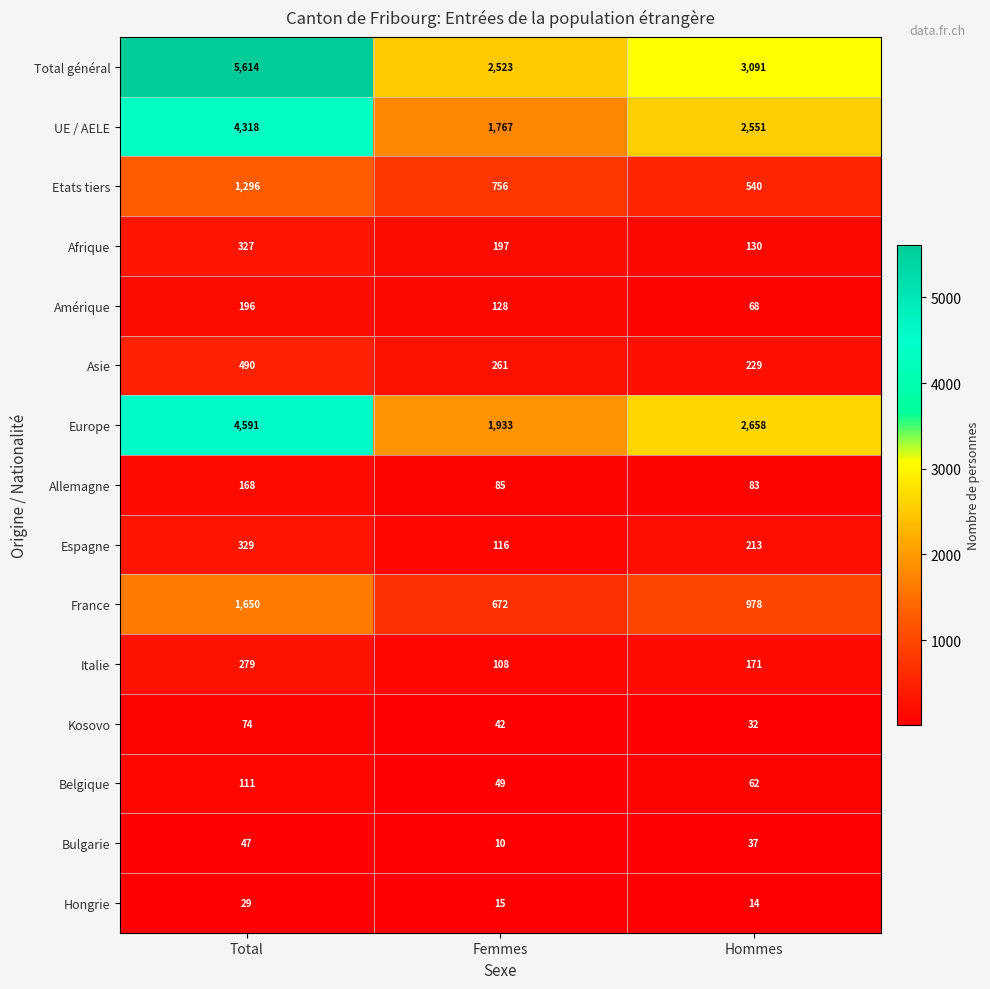

What is the maximum value for France?

1650